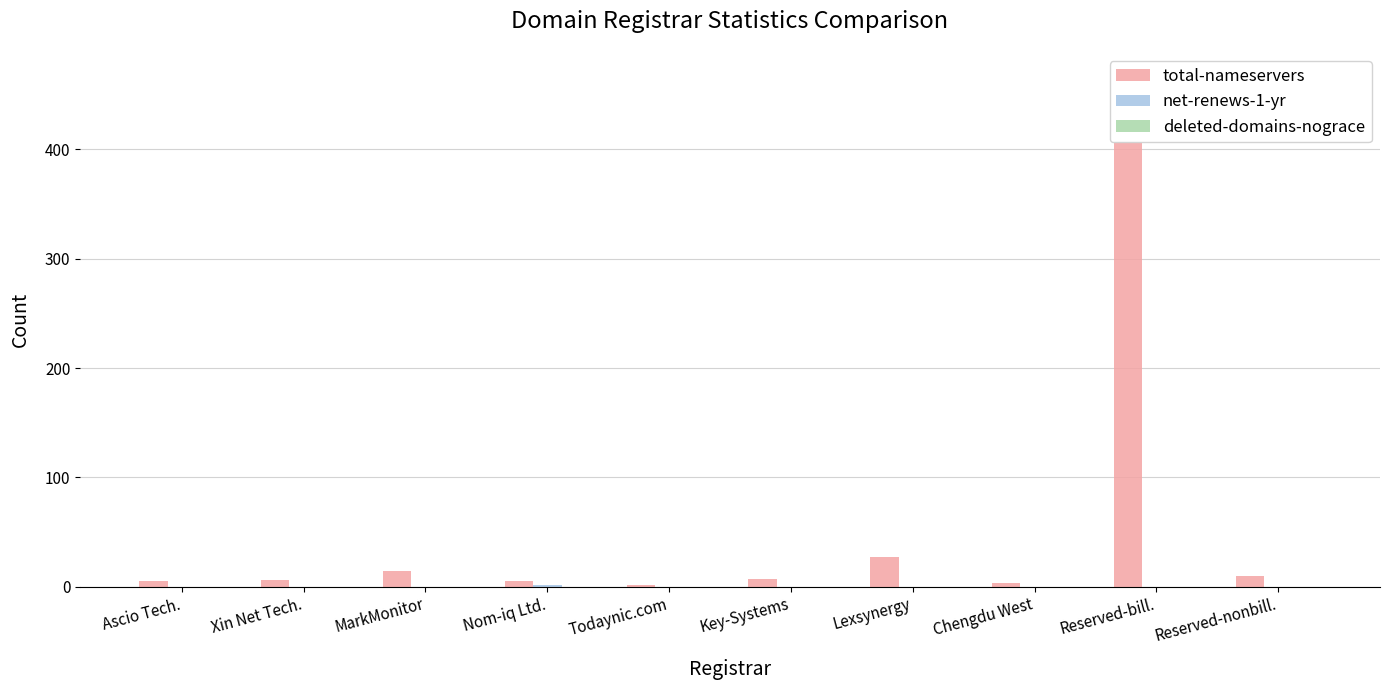

At which label does net-renews-1-yr reach its peak?

Nom-iq Ltd.